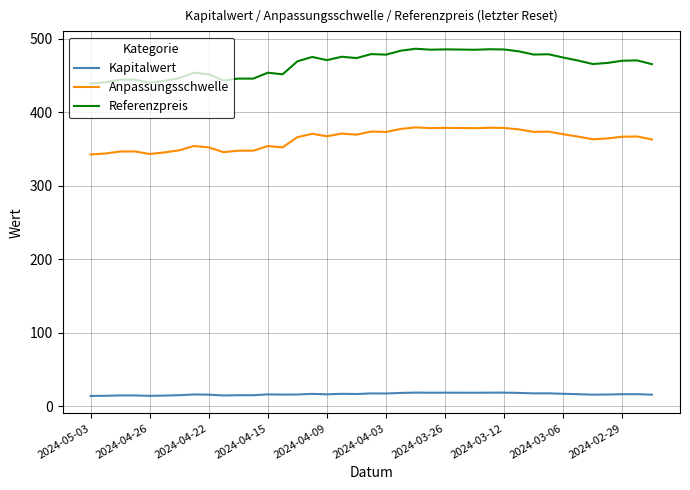

Which series has the largest range (max minus min)?

Referenzpreis